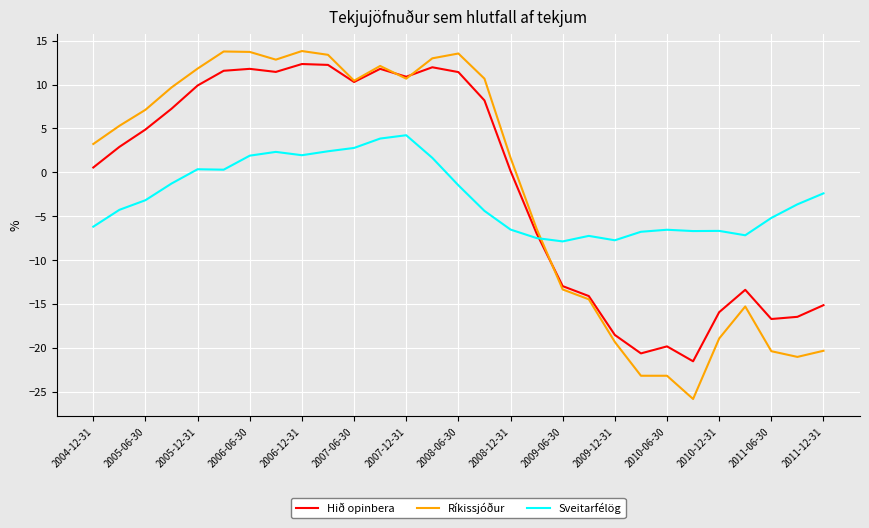

What is the maximum value shown in the chart?

13.8